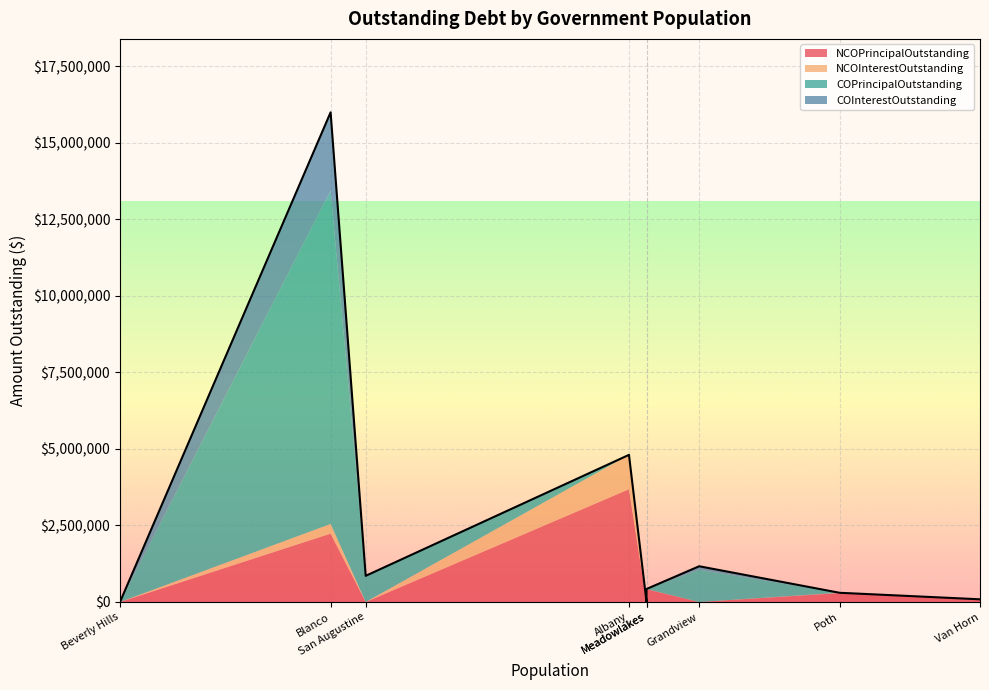

What is the sum of all NCOPrincipalOutstanding values?

6721000.0